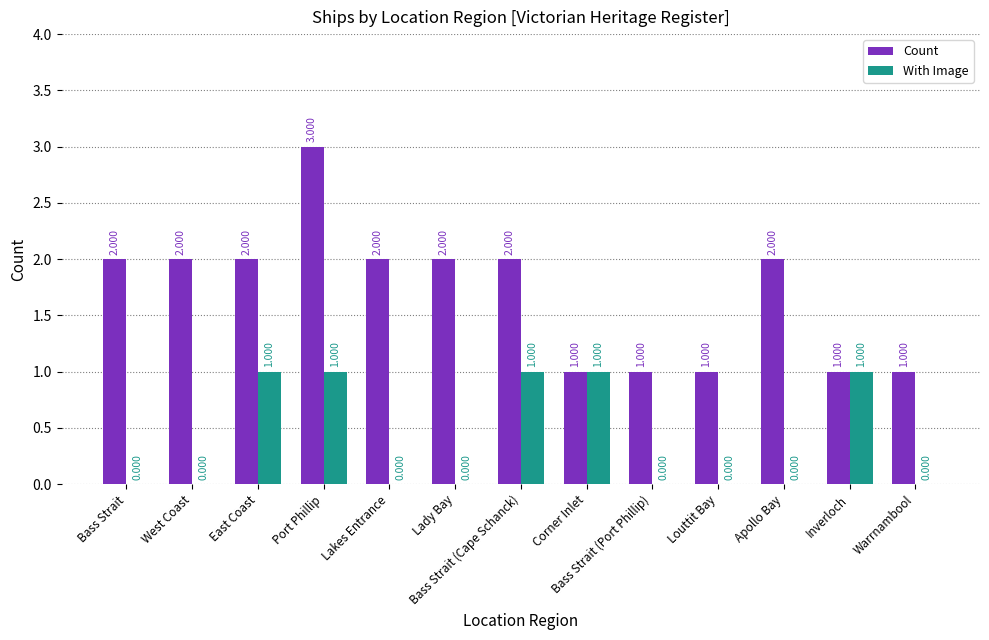

How many values in With Image are above zero?

5